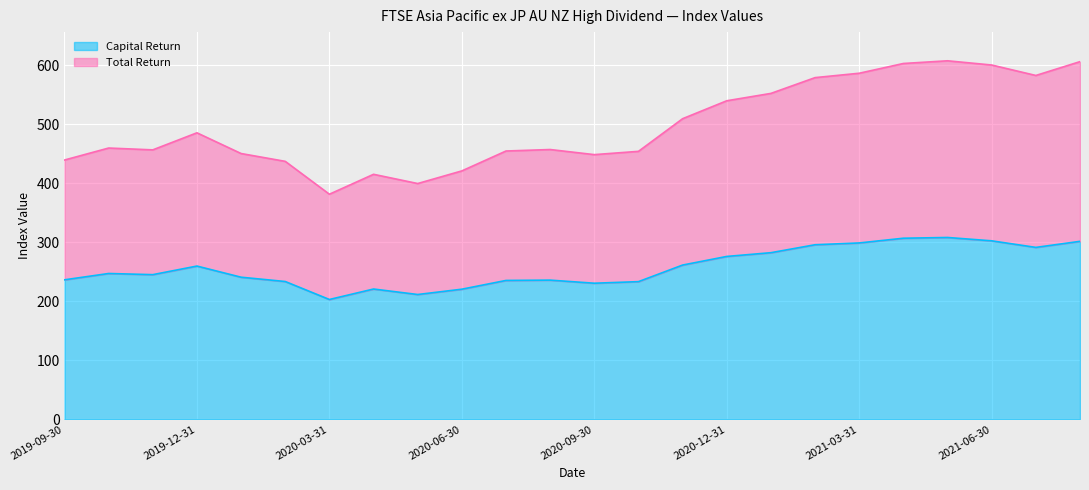

What are all the series names shown in the legend?

Capital Return, Total Return